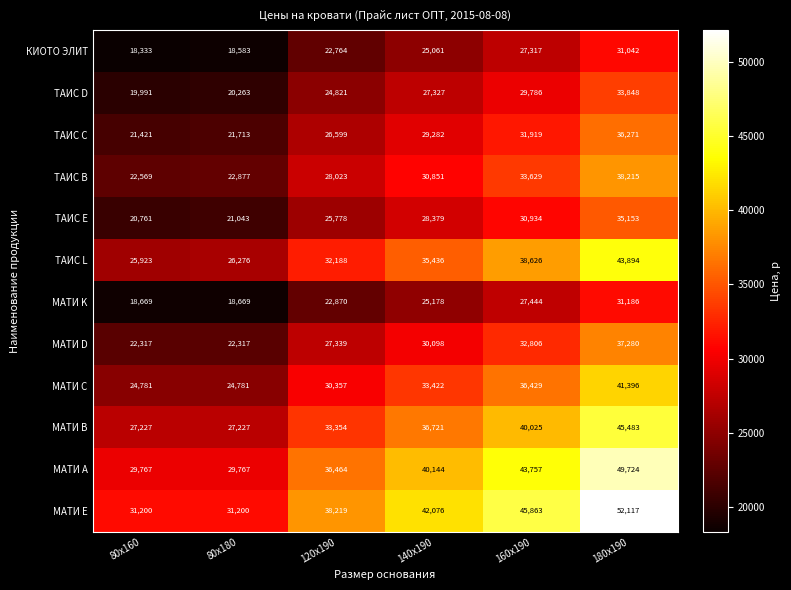

Which series has the largest total across all categories?

МАТИ Е